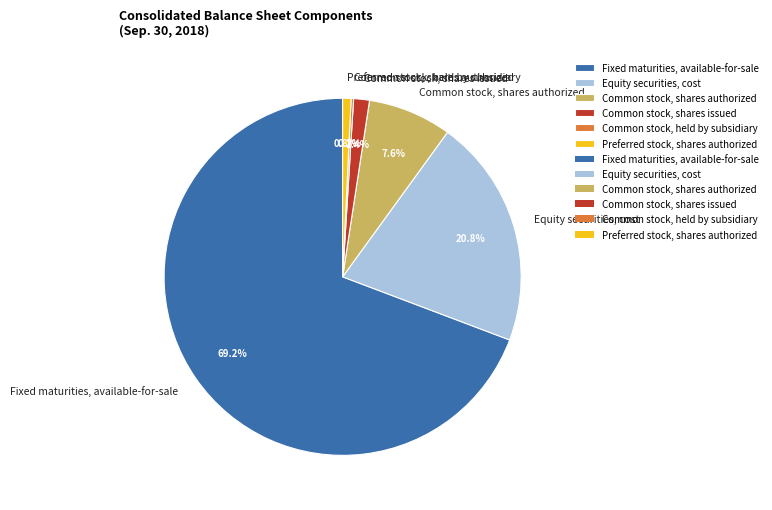

Is it true that Common stock, shares authorized is 8% of the pie?

True